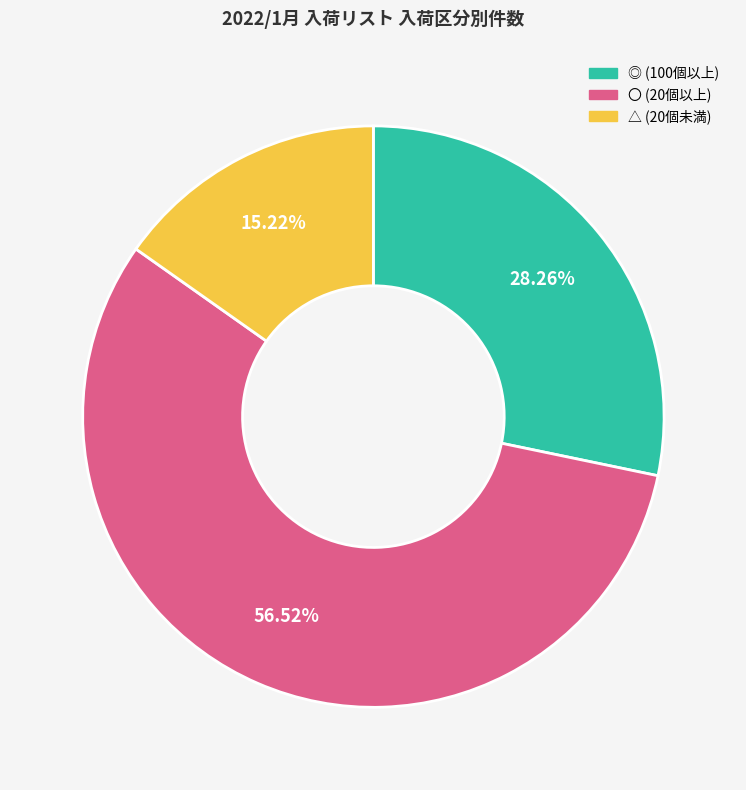

How many segments does this pie chart have?

3